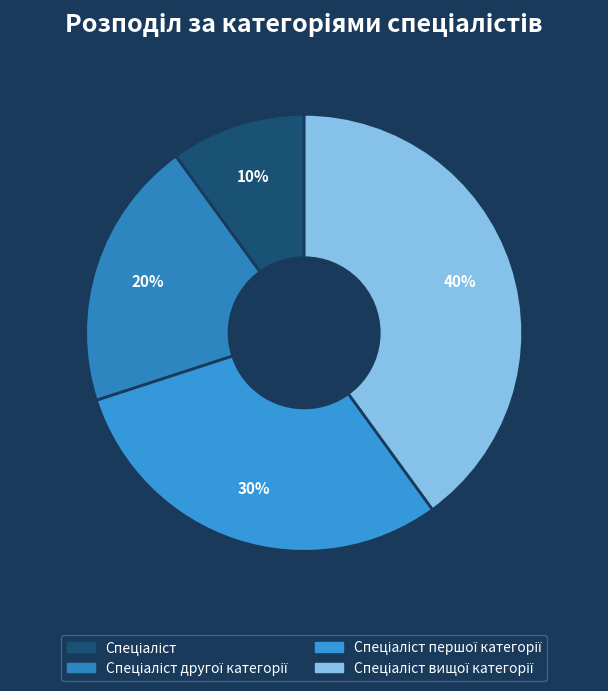

How many segments does this pie chart have?

4